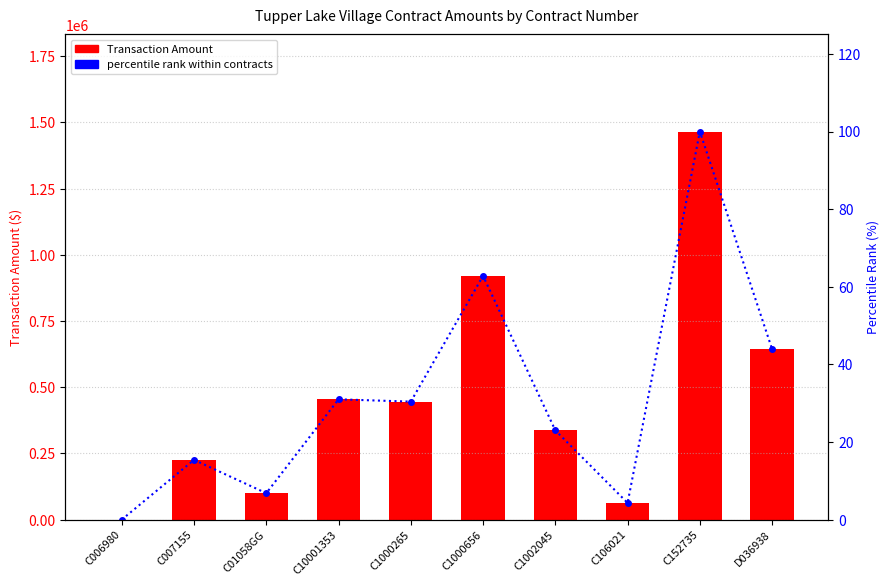

What is the label of the 7th bar from the left?

C1002045